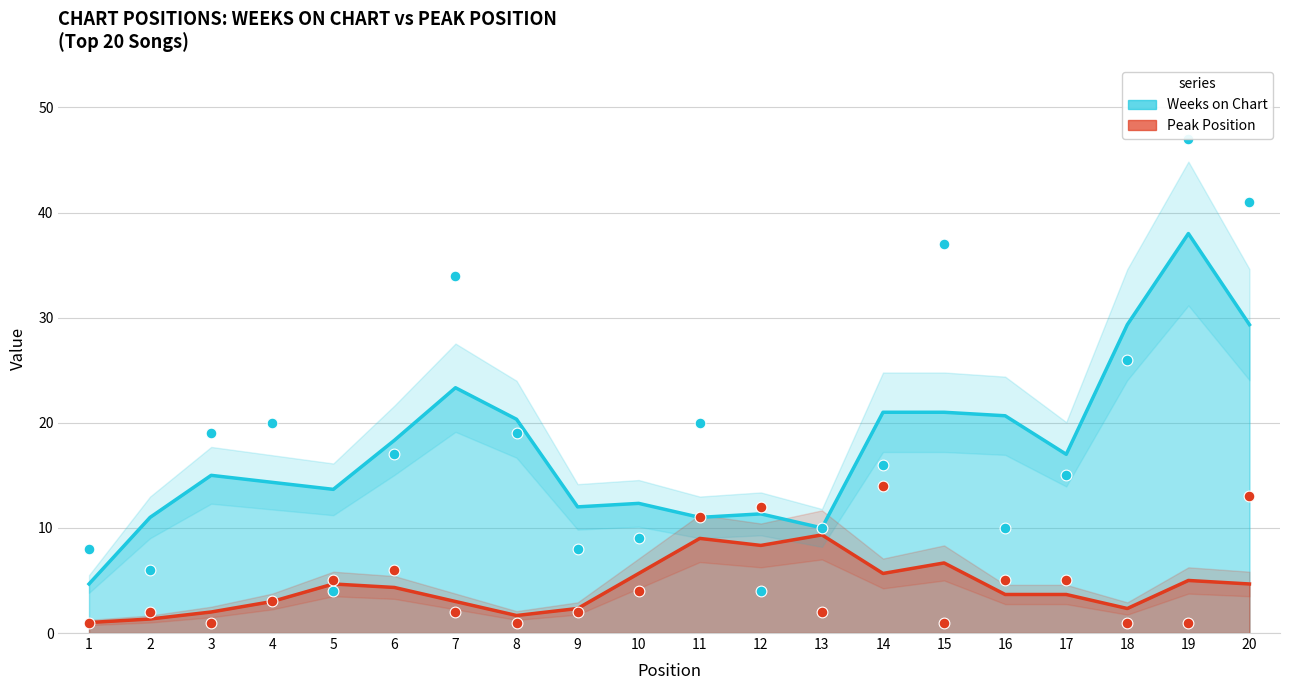

Which series has the largest Y range (max minus min)?

Weeks on Chart